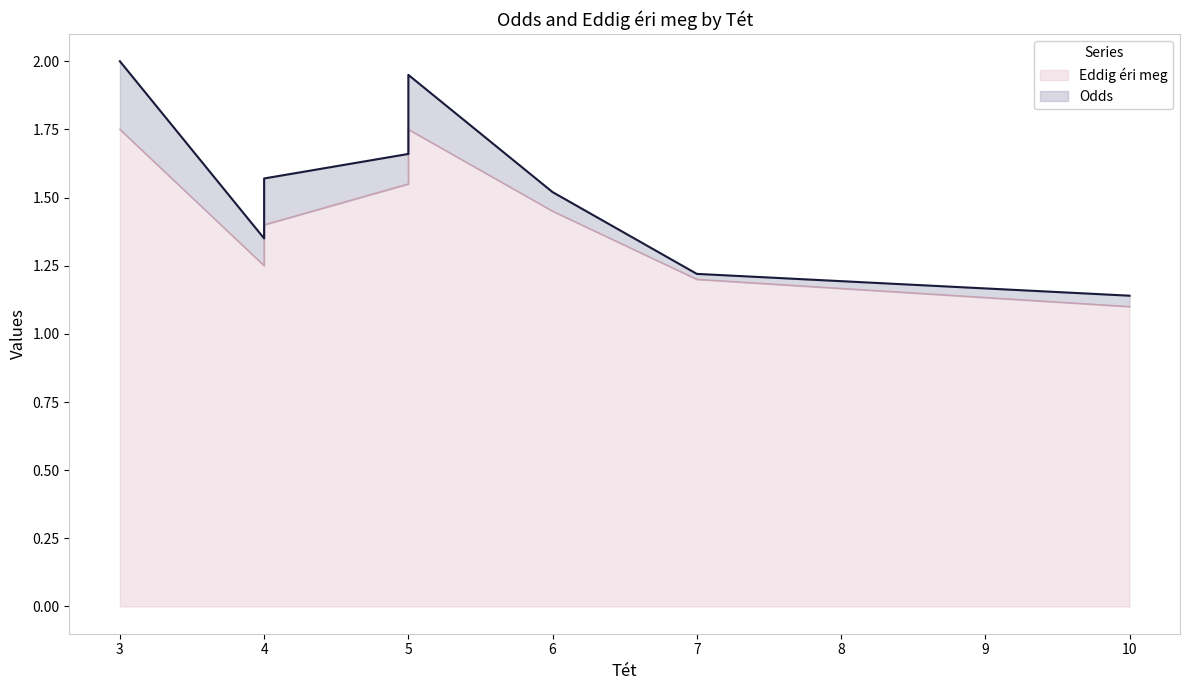

The value of Odds at 5 is 2.7. True or false?

False